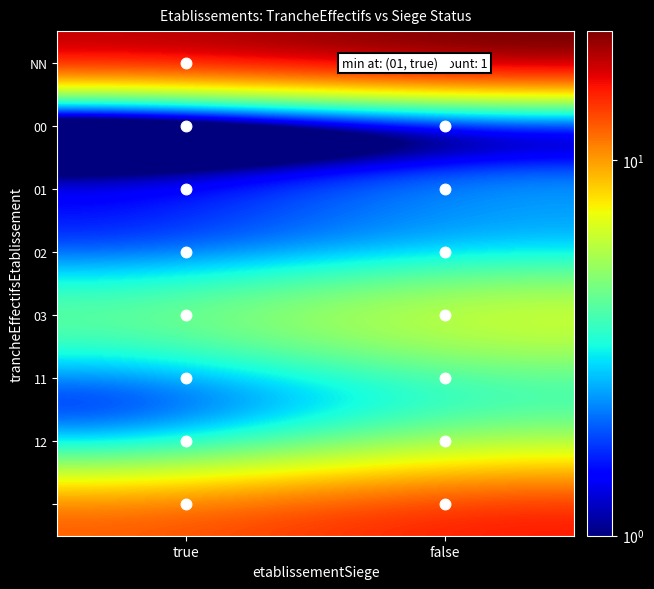

Which category has the highest value in the 03 series?

false